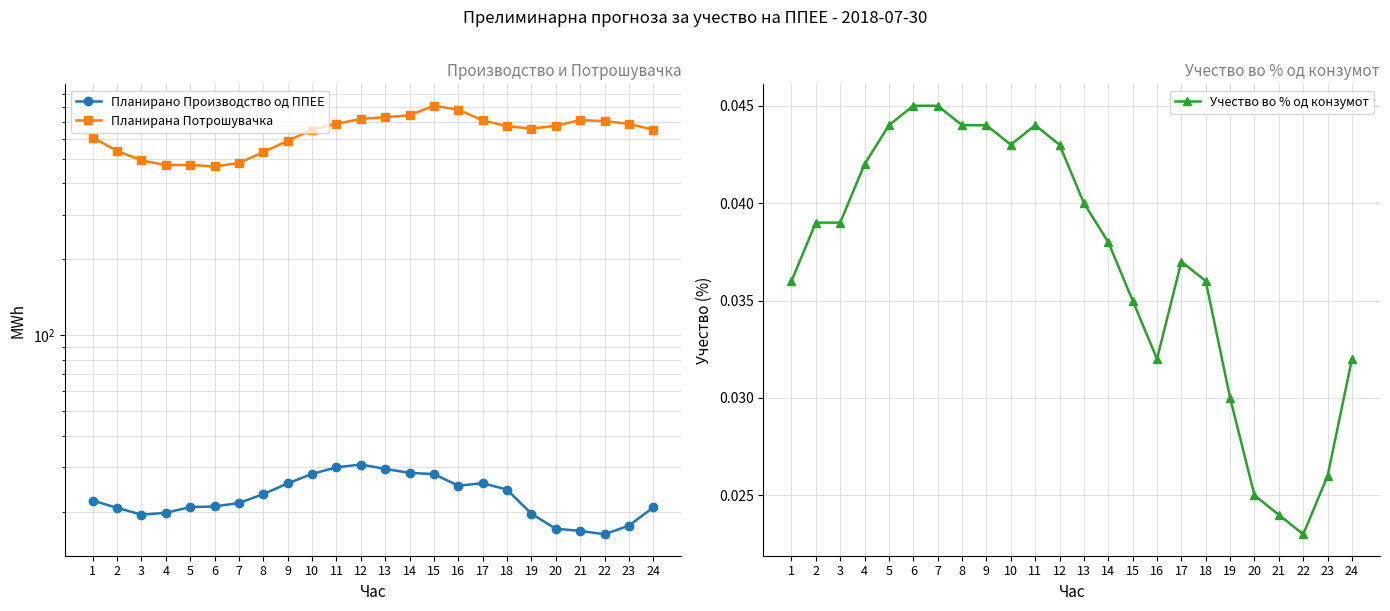

Is this an area chart (filled region under the line)?

No